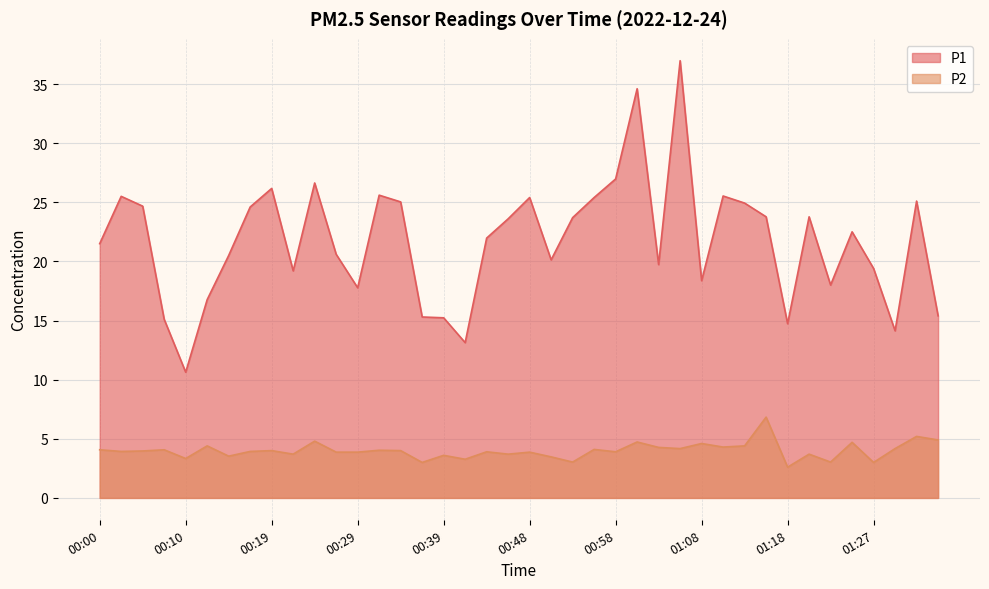

What is the label of the 25th point from the right?

00:36